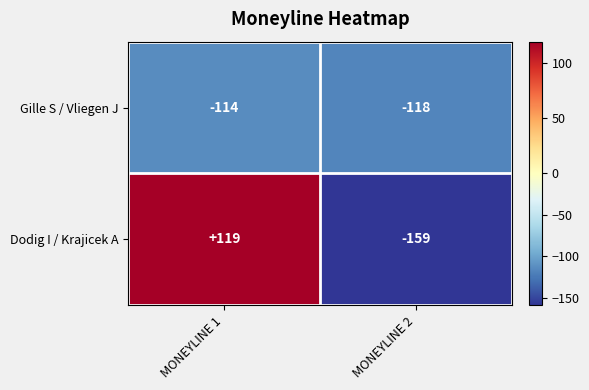

At which category is the sum across all series the highest?

MONEYLINE 1